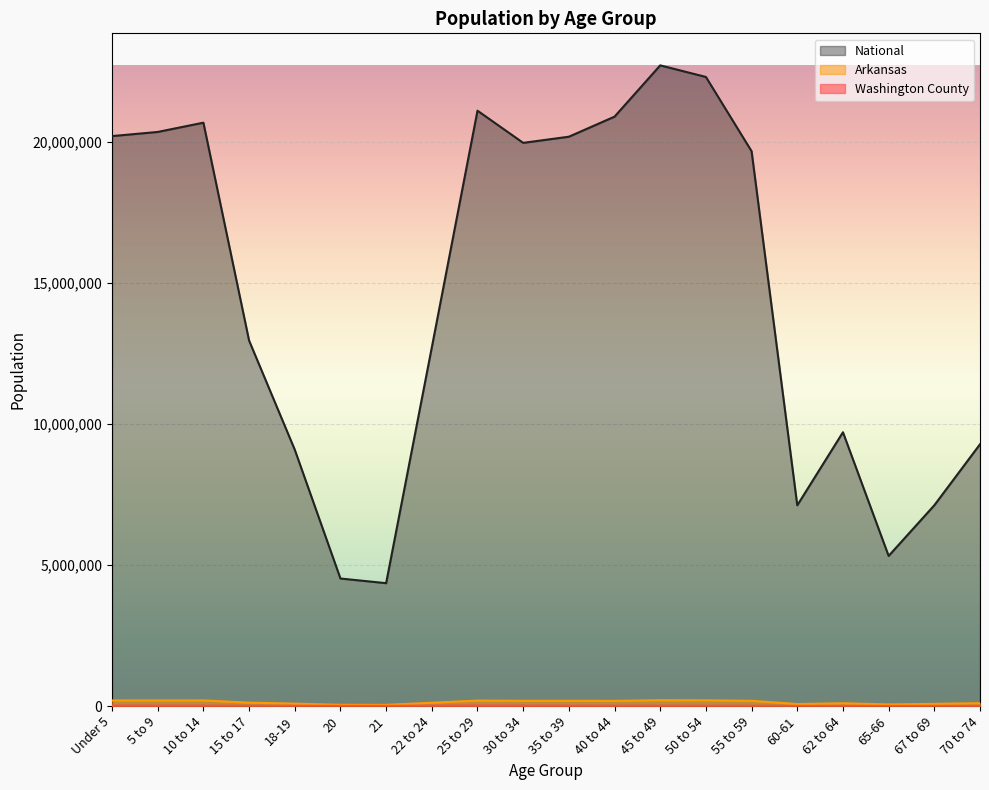

Is it true that National equals 19962099 at 30 to 34?

True